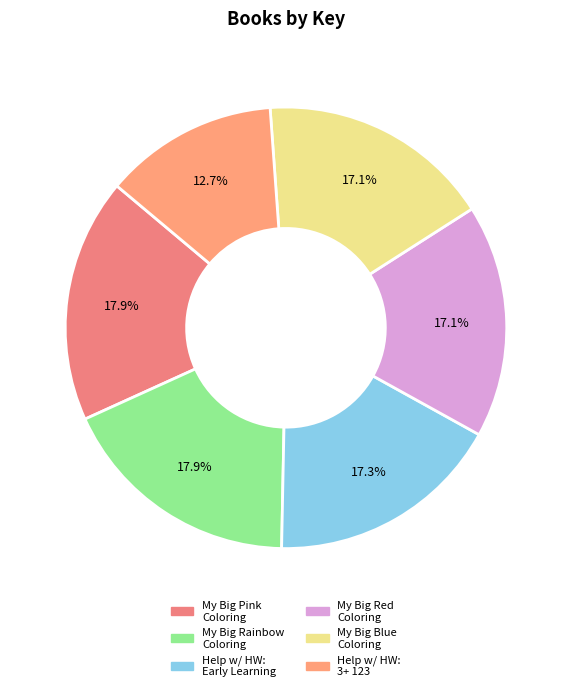

How many slices are in this pie chart?

6